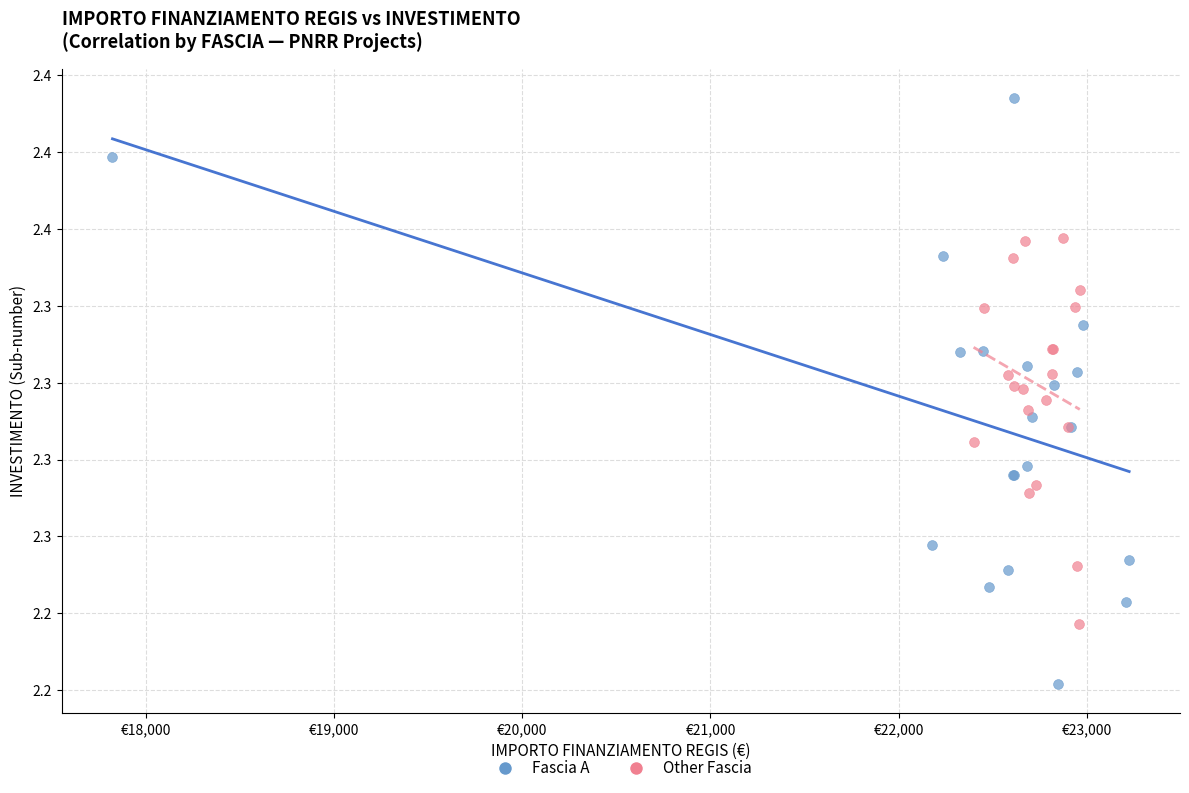

Which series has the widest spread of Y values?

Fascia A